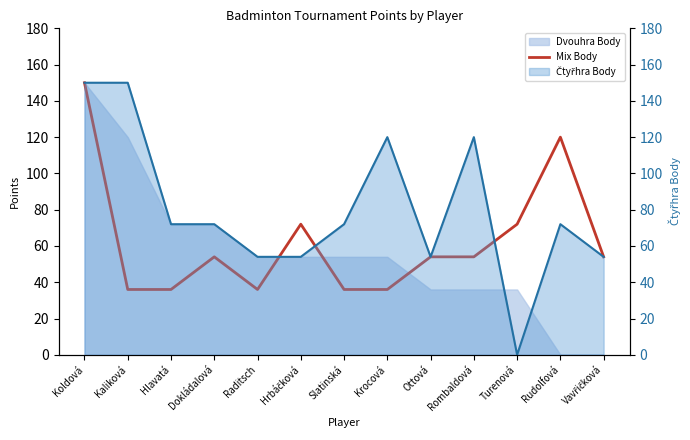

Which has a higher value, Turenová or Koldová?

Koldová